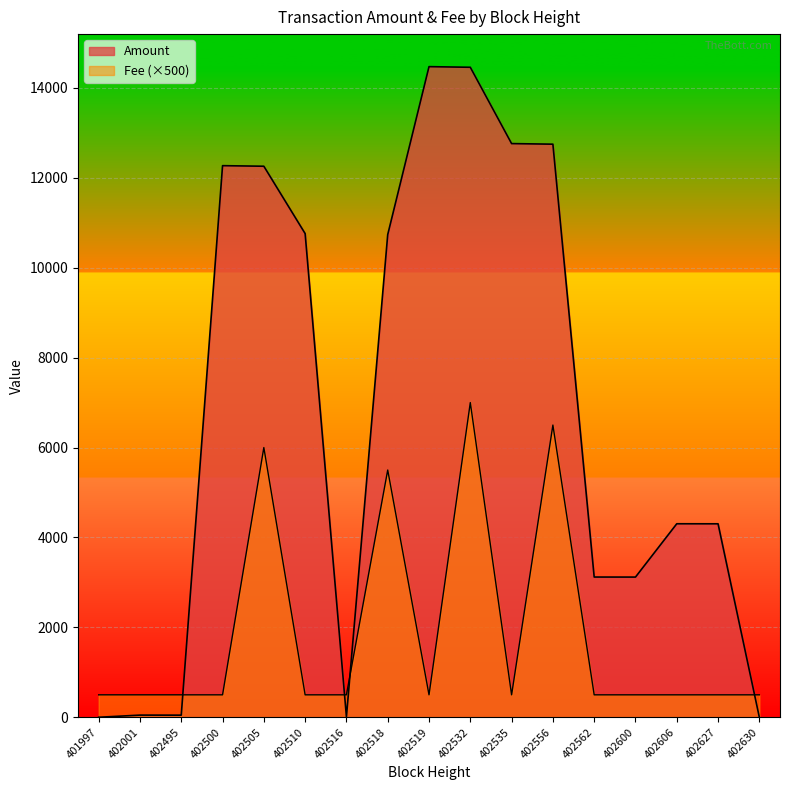

Count the number of categories in the chart.

17